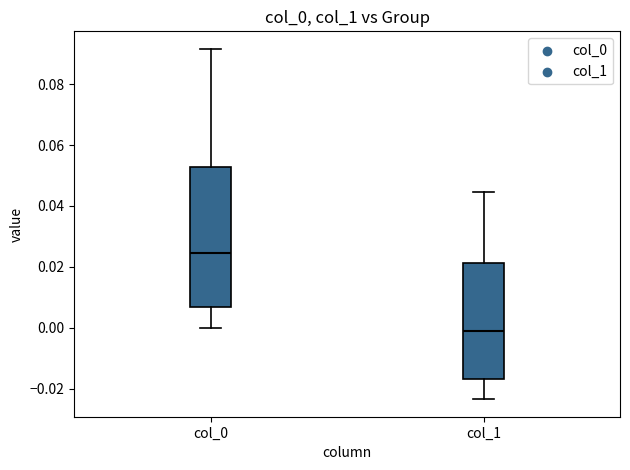

Where does the lower whisker of the box for col_0 end on the y-axis? The values are not printed on the chart, so give them approximately, as read against the axis.

0.000